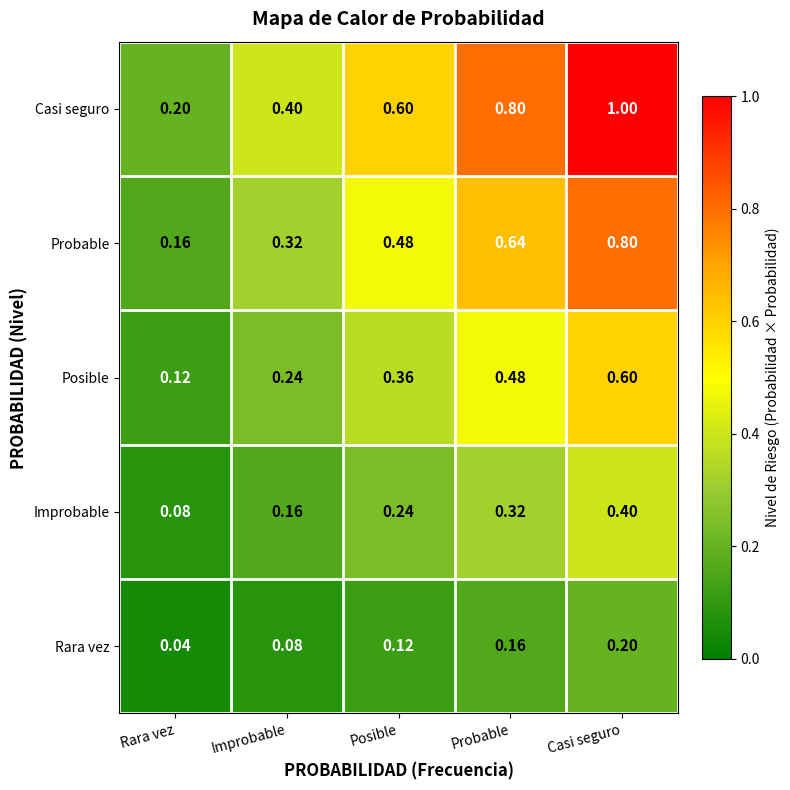

Which series has the widest spread of values?

Casi seguro